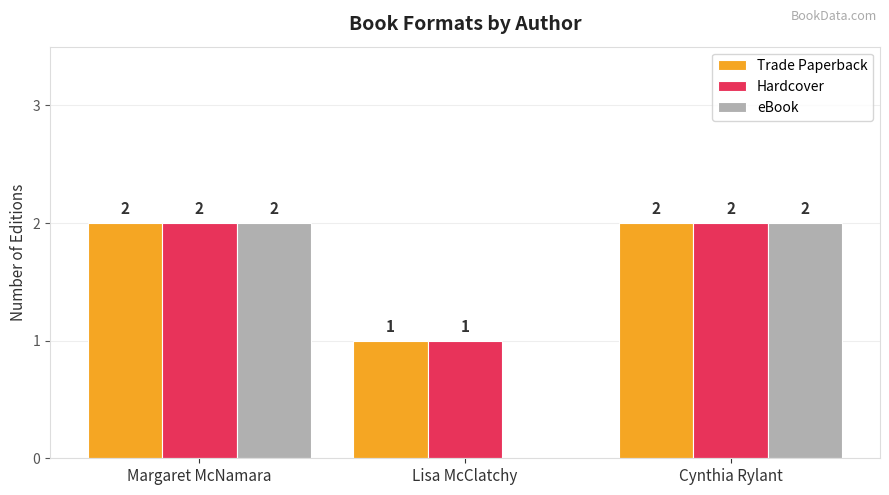

Reading right to left, transcribe all the data shown in this chart.

Trade Paperback: 2	1	2
Hardcover: 2	1	2
eBook: 2	0	2